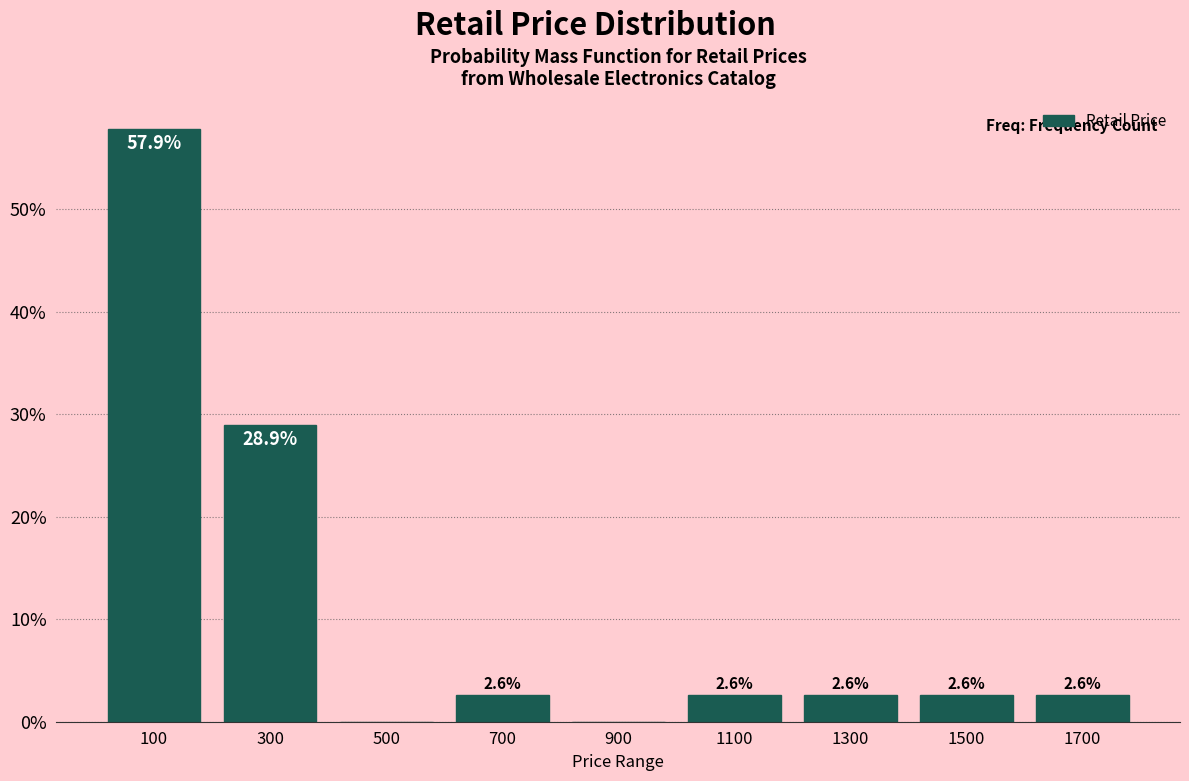

Which range on the x-axis has the tallest bar?

0 to 200